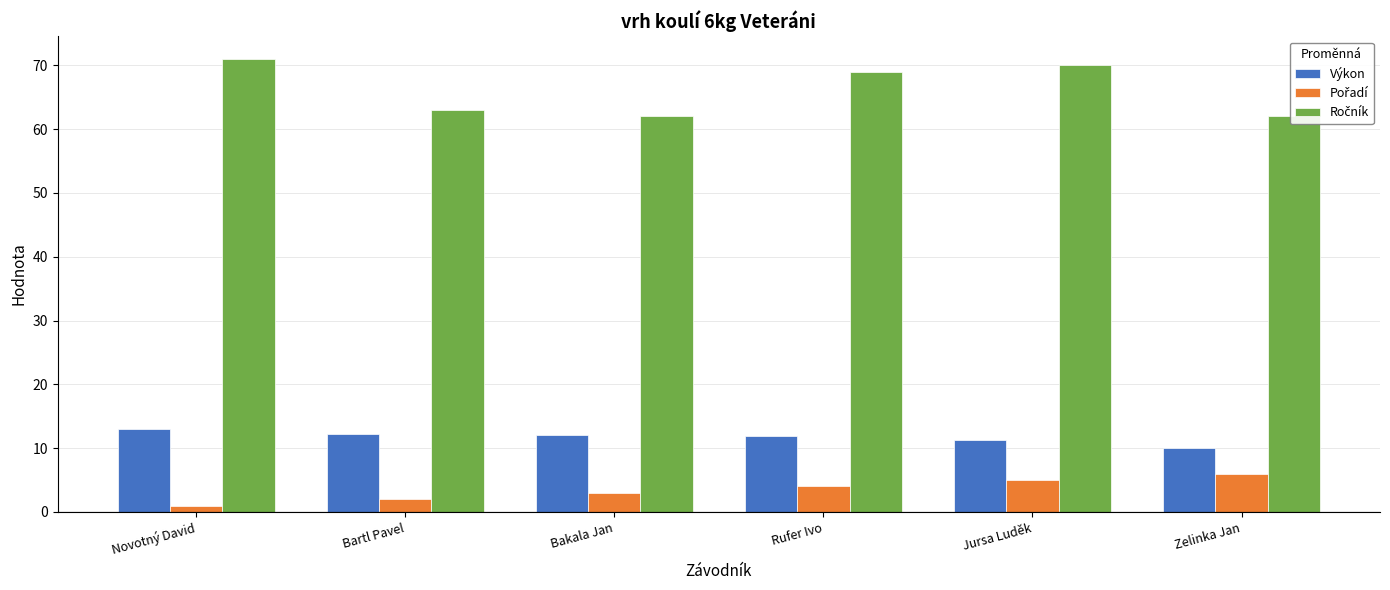

The Výkon series shows 5.5 at Bakala Jan. True or false?

False